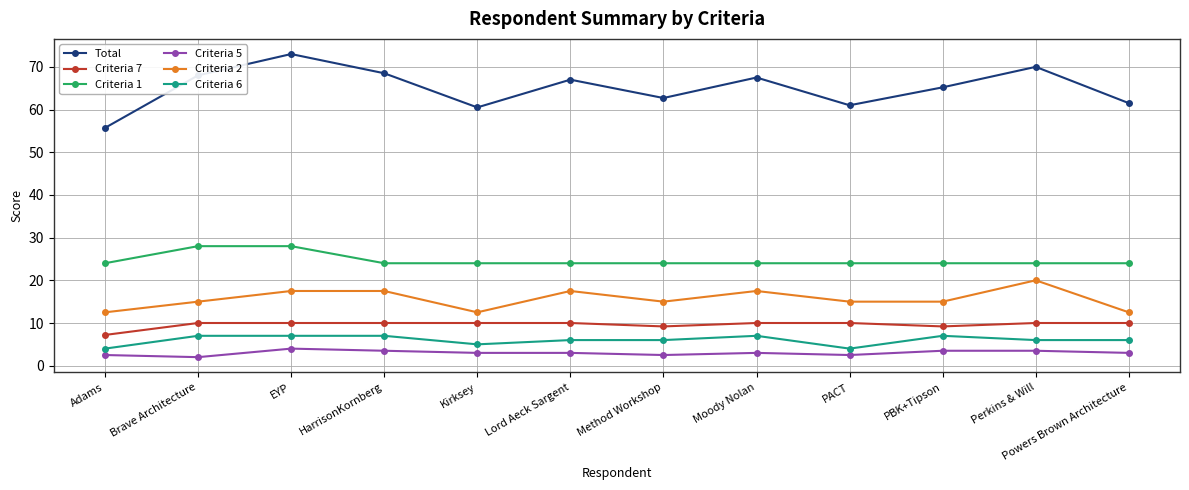

True or false: Criteria 2 and Criteria 7 intersect in this chart.

False